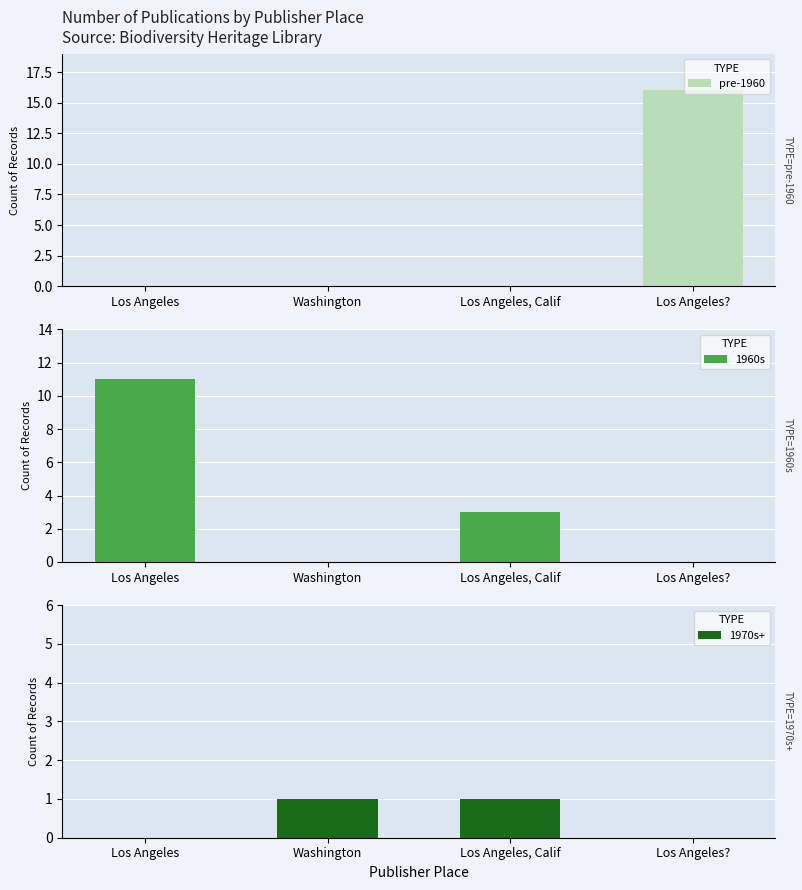

Is it true that 1970s+ equals 0 at Los Angeles, Calif?

False